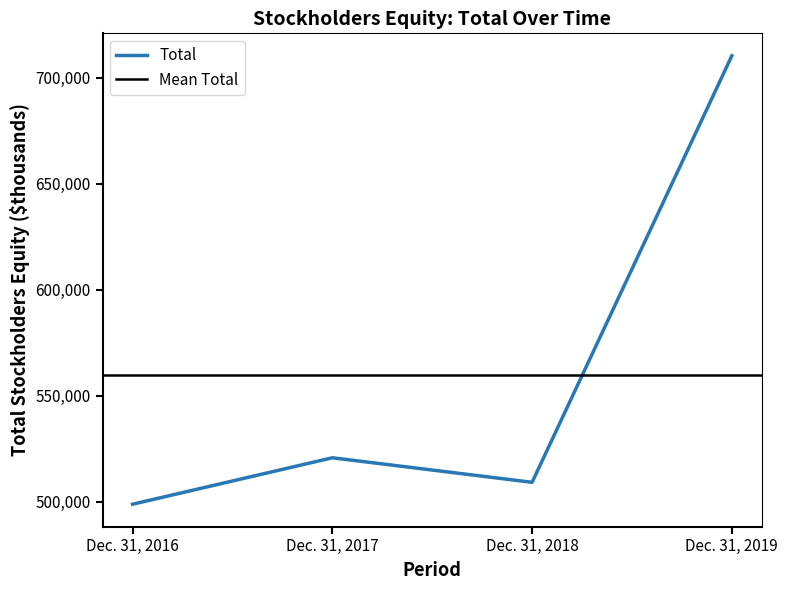

Is this an area chart (filled region under the line)?

No